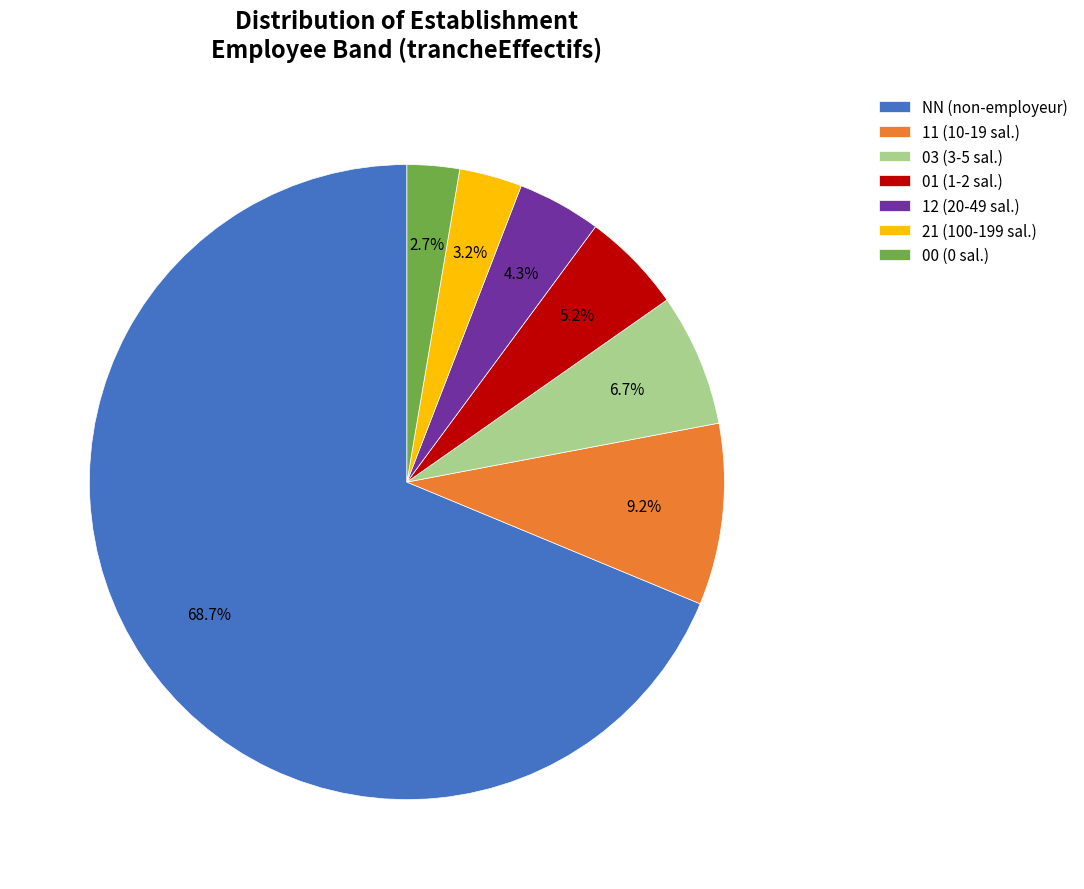

Rank the categories by value from highest to lowest.

NN, 11, 03, 01, 12, 21, 00